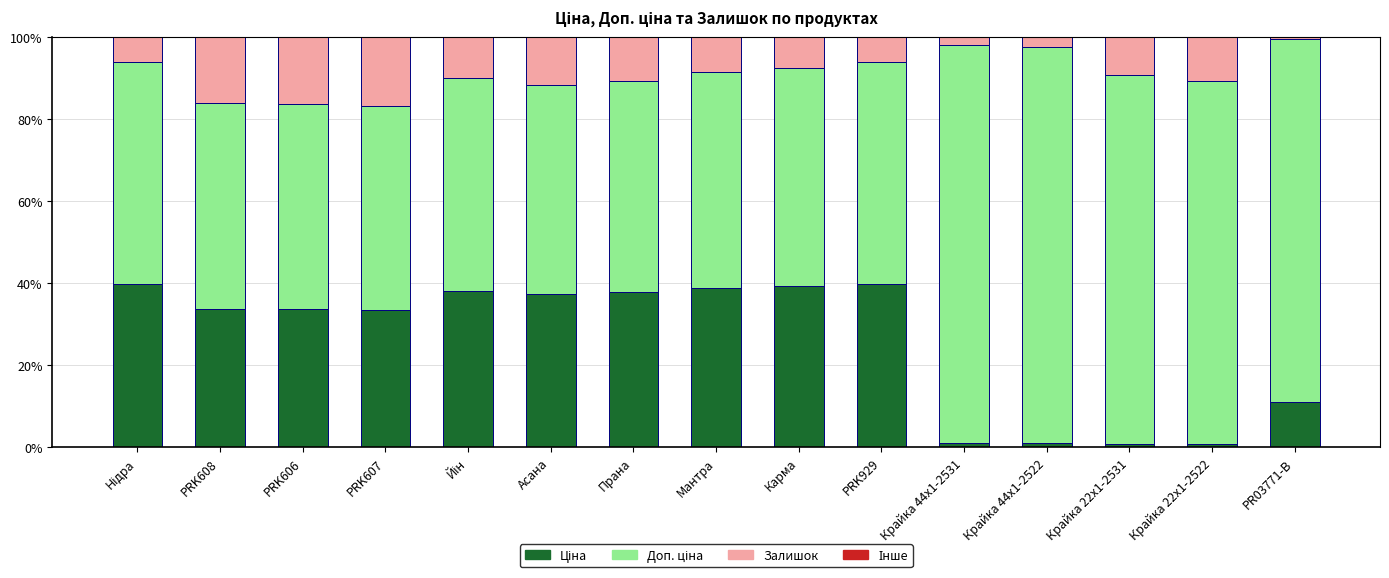

What is the label of the 4th bar from the left?

PRK607